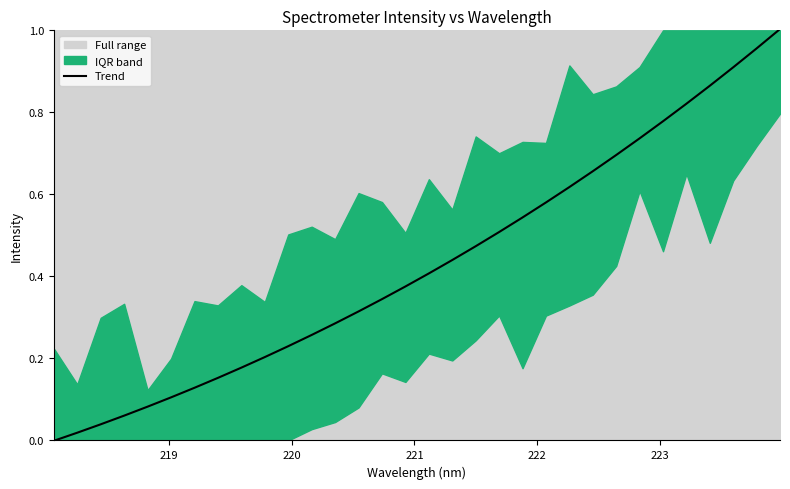

Reading left to right, list all the values displayed in this chart.

-0.0	0.0	0.0	0.1	0.1	0.1	0.1	0.2	0.2	0.2	0.2	0.3	0.3	0.3	0.3	0.4	0.4	0.4	0.5	0.5	0.5	0.6	0.6	0.7	0.7	0.7	0.8	0.8	0.9	0.9	1.0	1.0